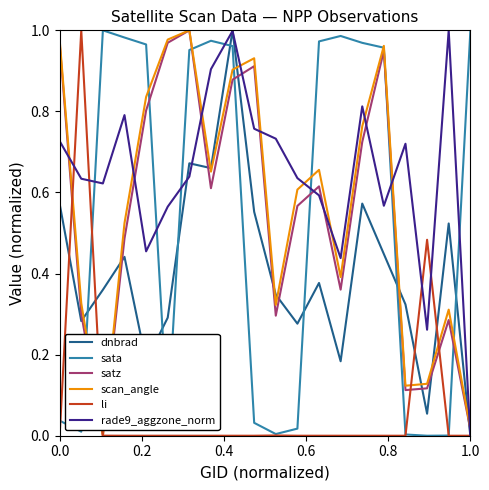

True or false: dnbrad and satz intersect in this chart.

True